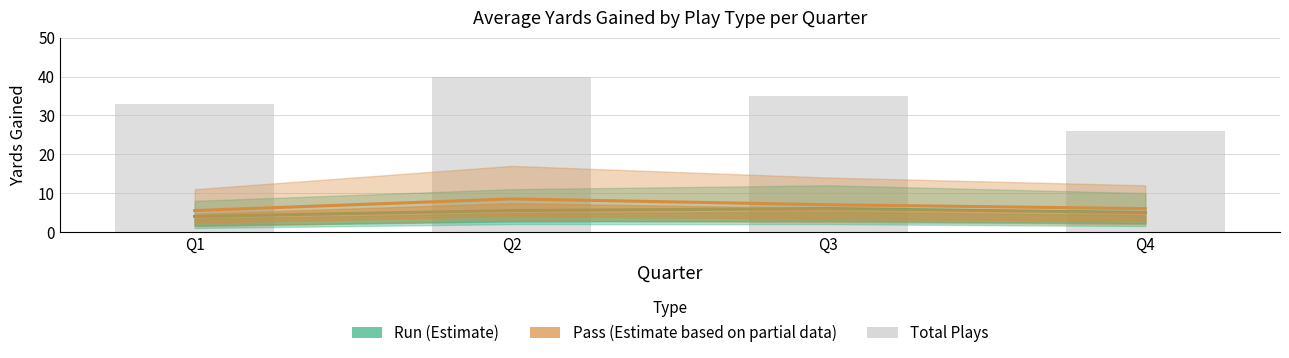

Read the Run (Estimate) value at Q4.

5.0